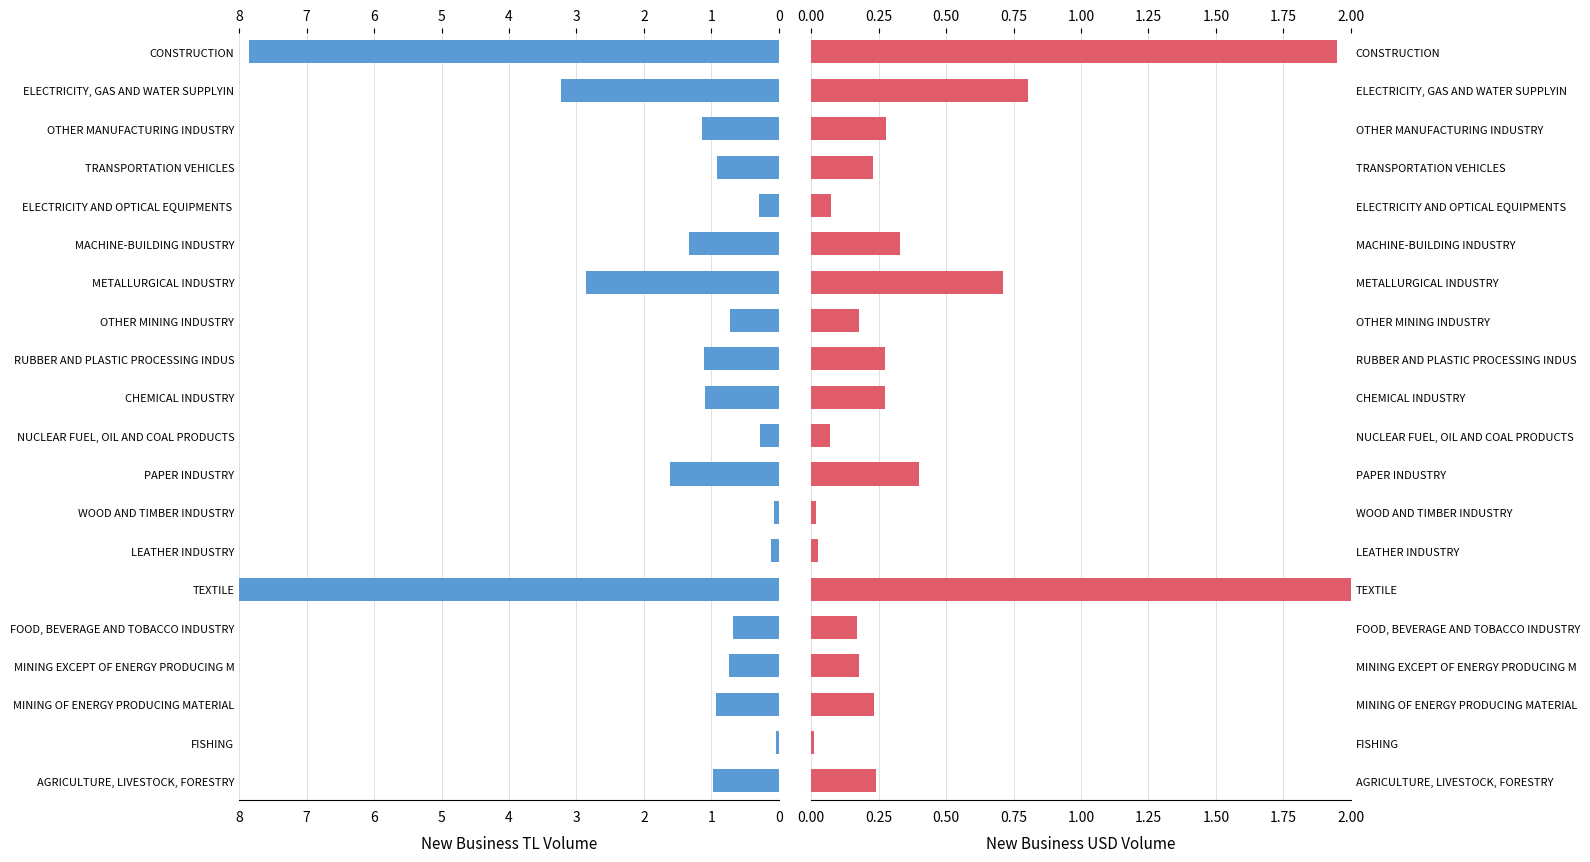

Which series has the largest total across all categories?

New Business TL